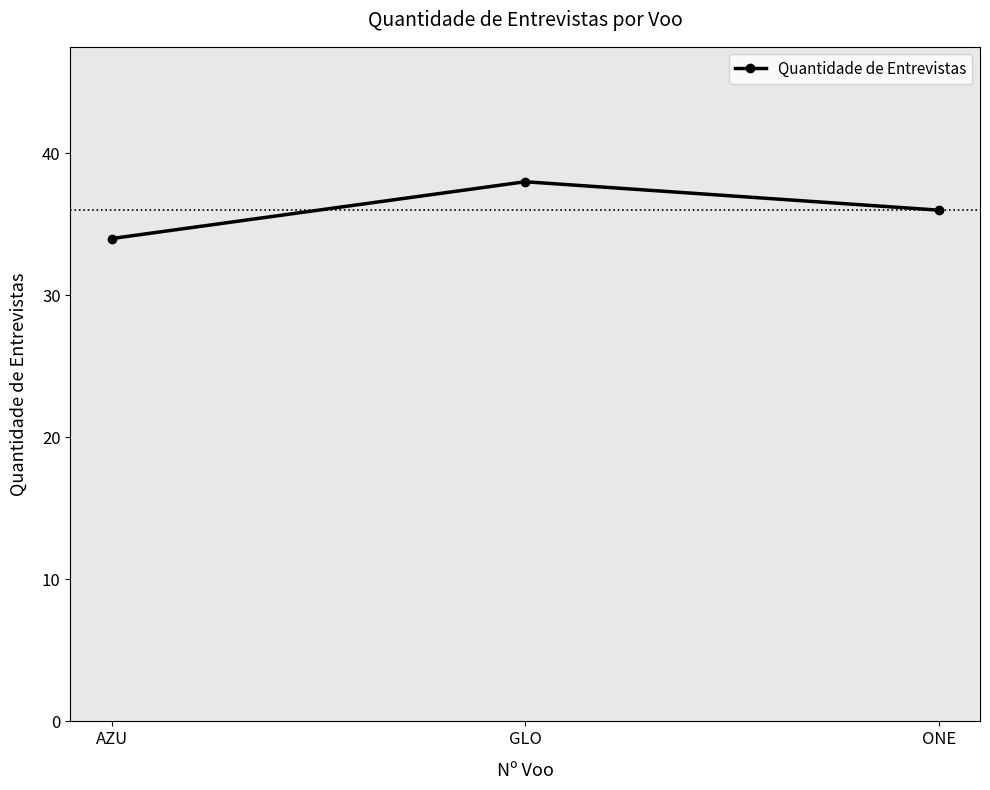

What is the label of the 1st point from the right?

ONE